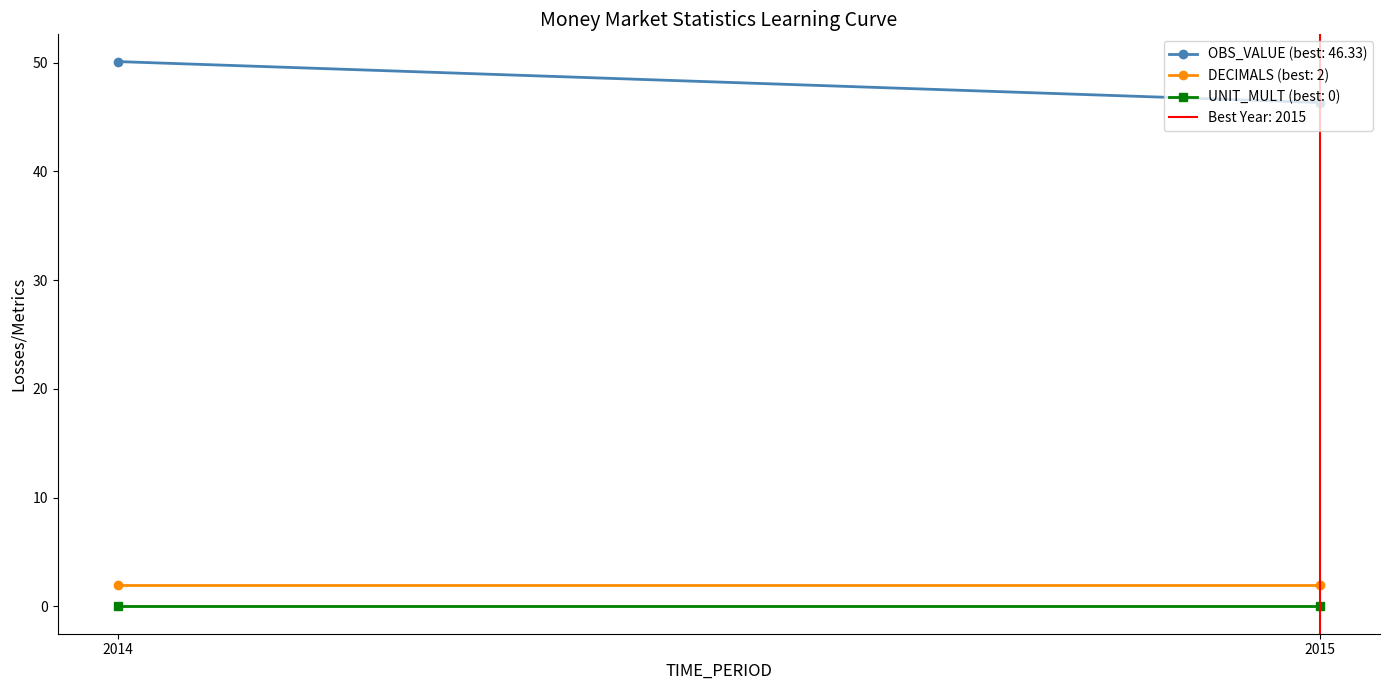

How many lines are shown in the chart?

3